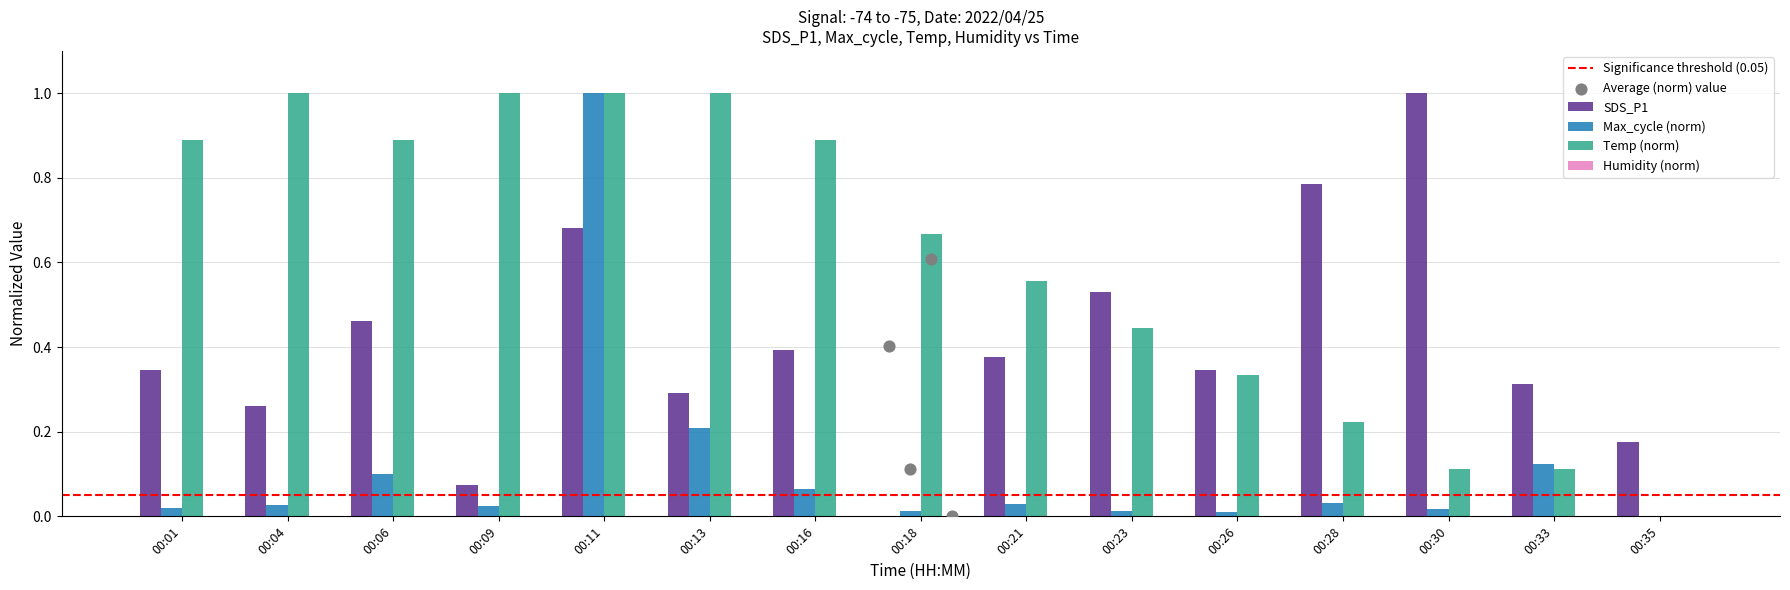

Which series reaches the minimum Y coordinate?

Max_cycle